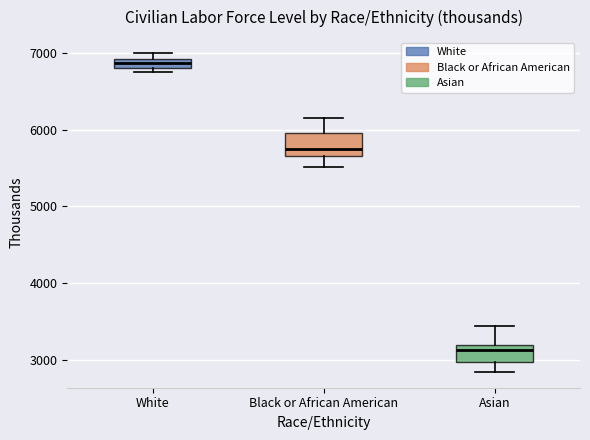

Where does the median line of the box for Asian sit on the y-axis? The values are not printed on the chart, so give them approximately, as read against the axis.

3100